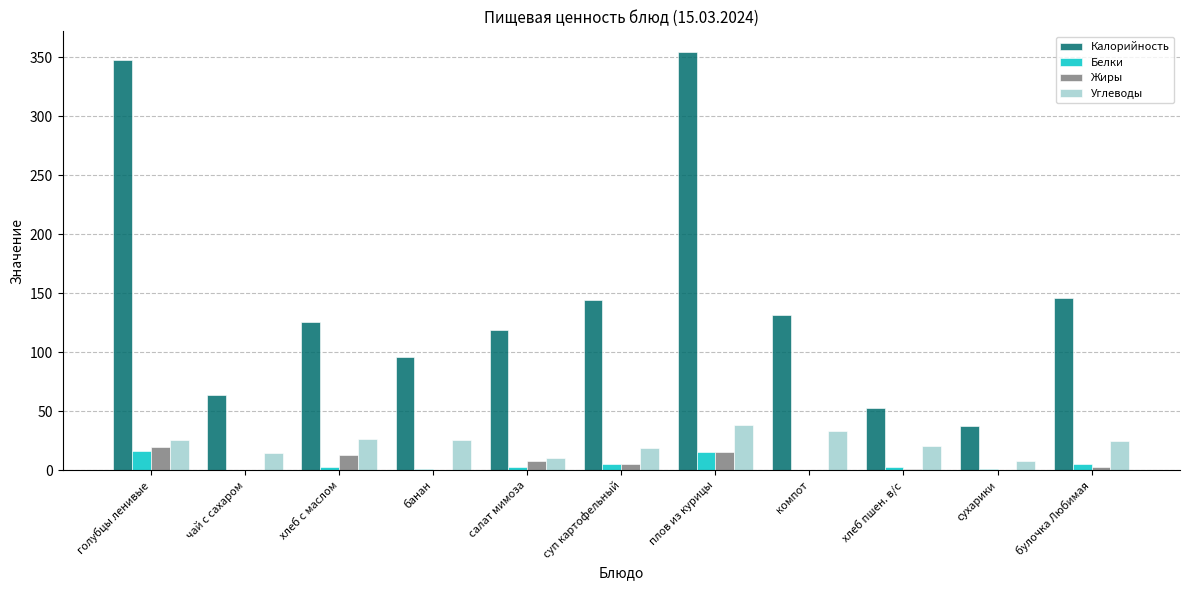

The Калорийность series shows 19.3 at сухарики. True or false?

False